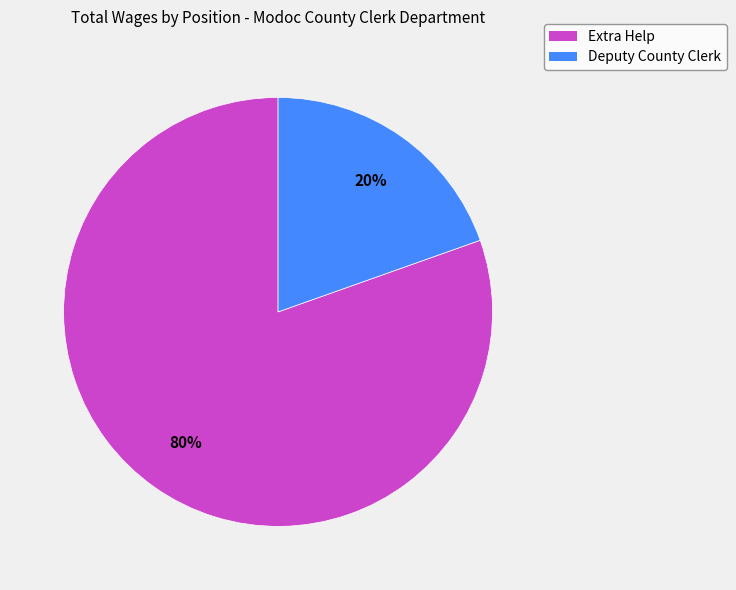

True or false: Deputy County Clerk accounts for 20% of the total.

True